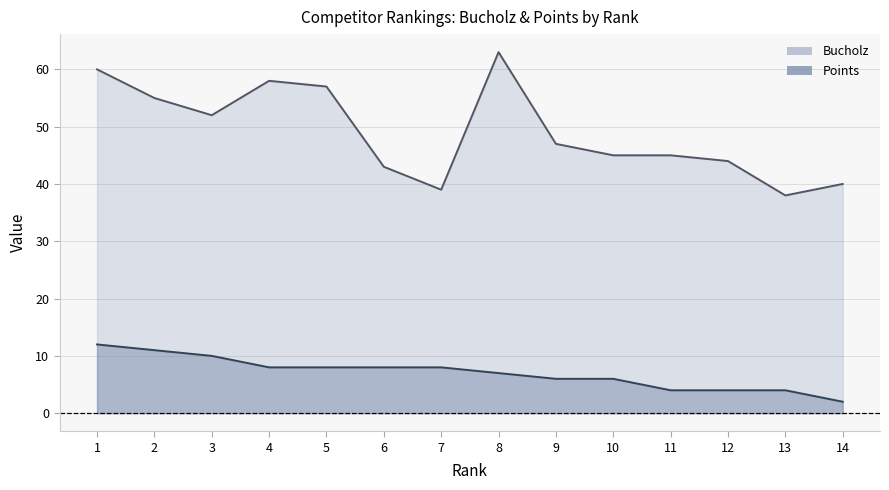

Does the chart display data point markers on the line(s)?

No